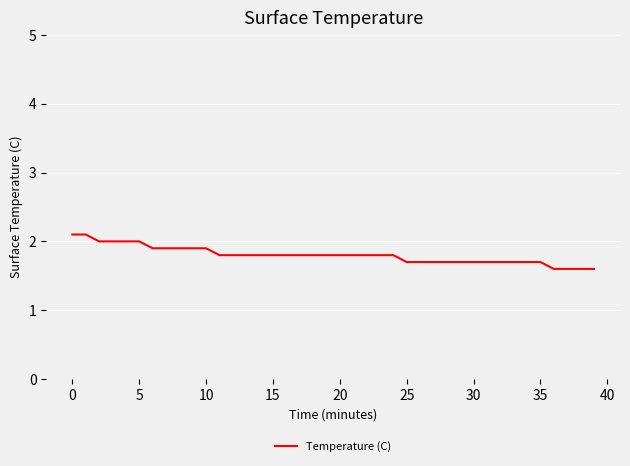

What is the difference between the maximum and second lowest values?

0.5